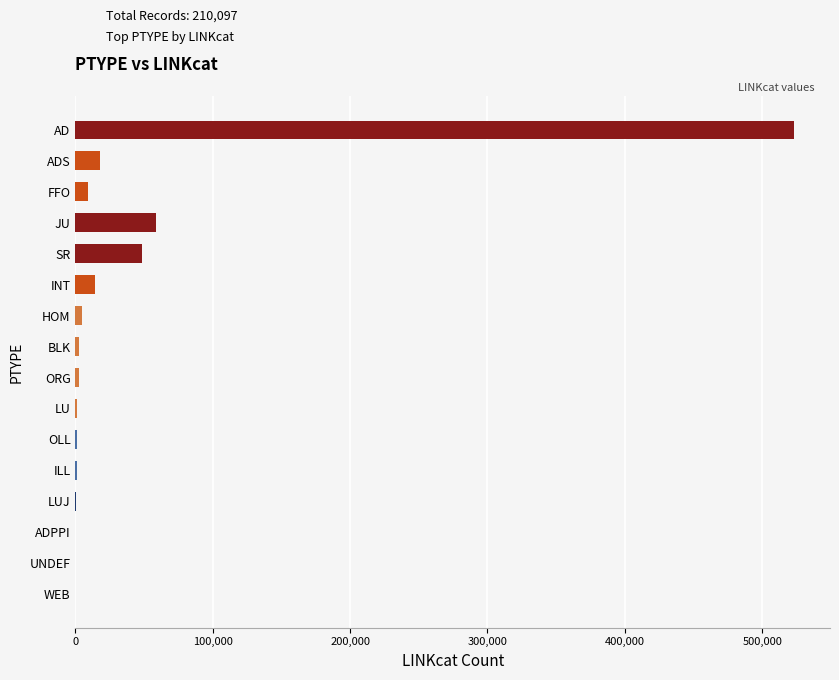

Where is the data nearest to the value 261628?

JU